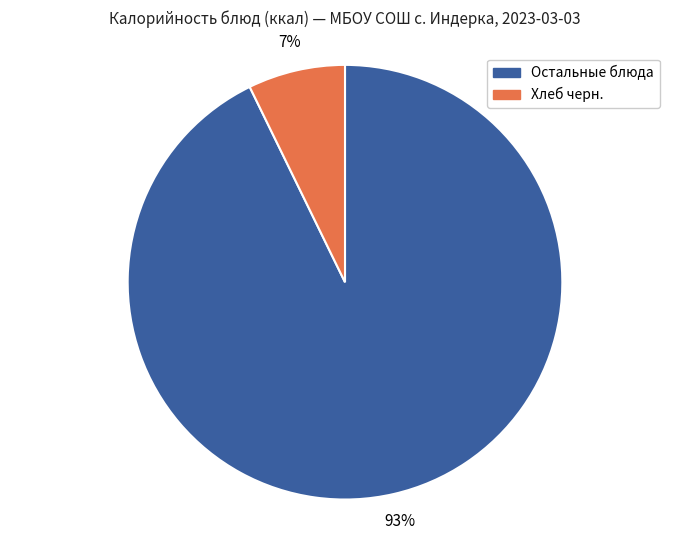

Is there any slice that represents more than half of the pie?

Yes